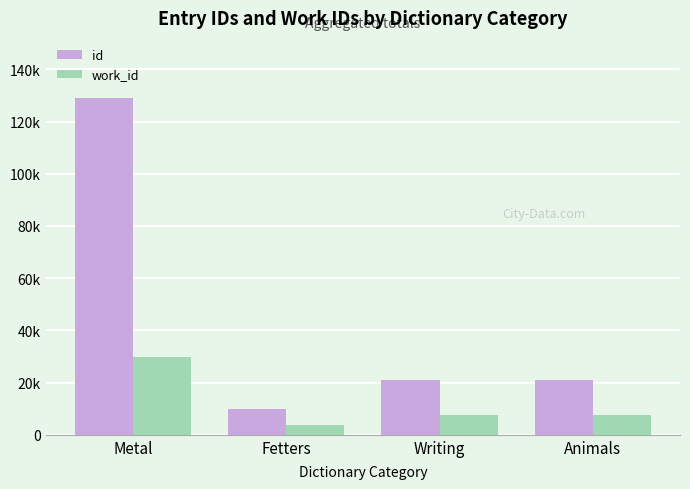

Which series has the largest total across all categories?

id